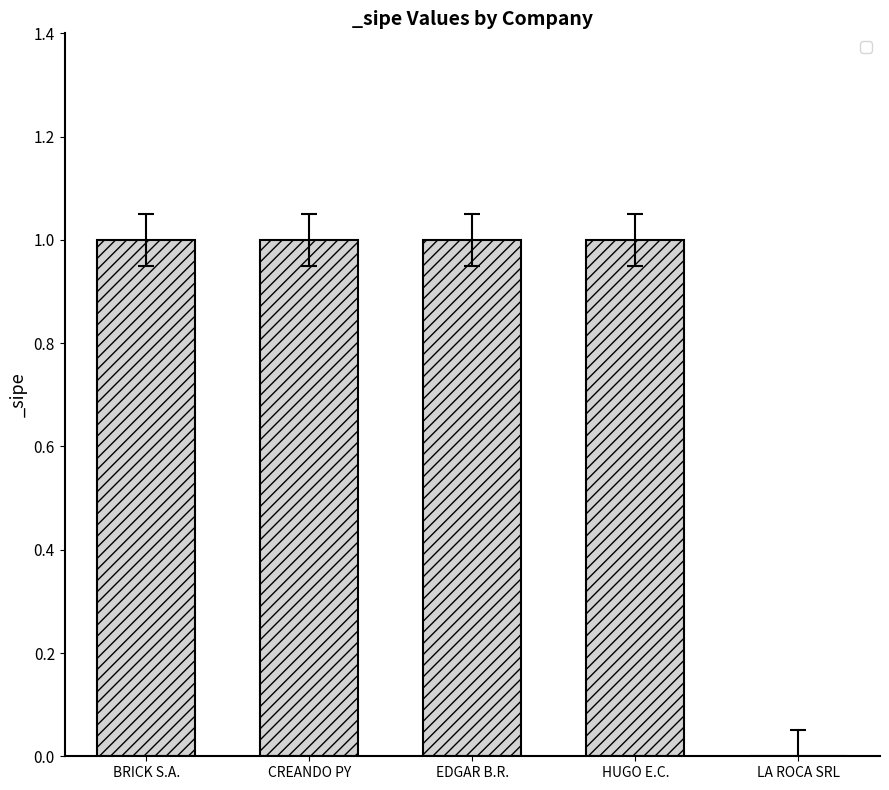

Are the bars grouped side by side (vs. stacked)?

No